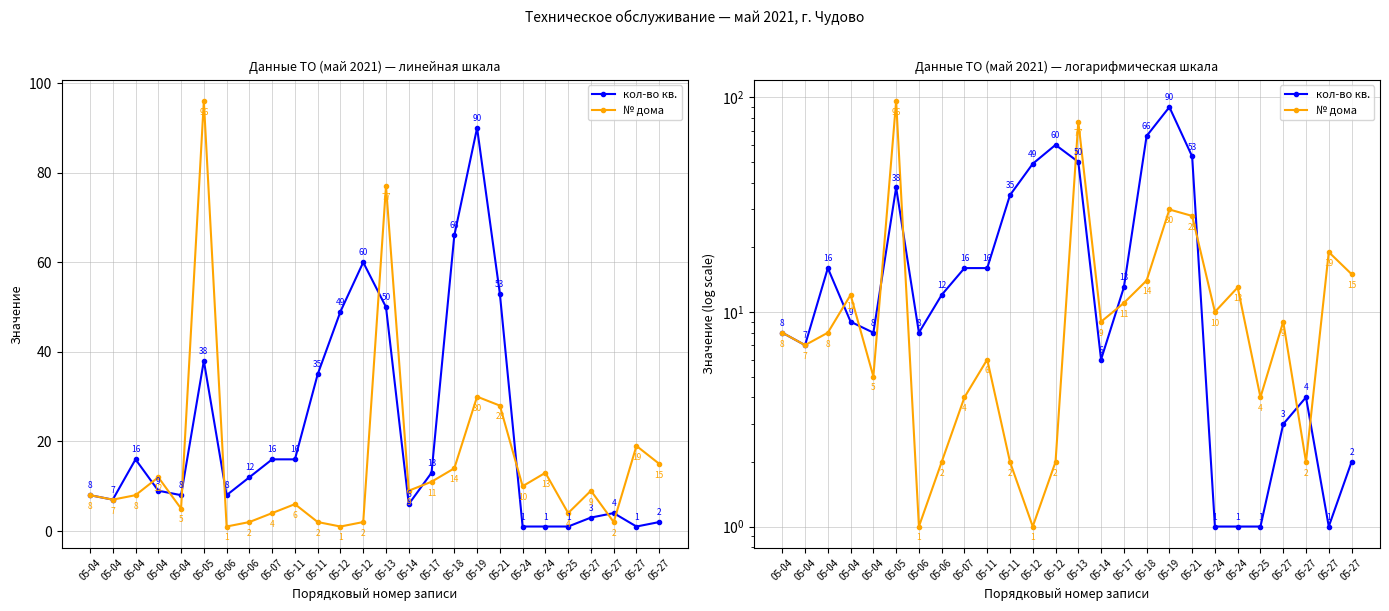

Rank the categories by № дома value from highest to lowest.

05-05, 05-13, 05-19, 05-21, 05-27, 05-27, 05-18, 05-24, 05-04, 05-17, 05-24, 05-14, 05-27, 05-04, 05-04, 05-04, 05-11, 05-04, 05-07, 05-25, 05-06, 05-11, 05-12, 05-27, 05-06, 05-12